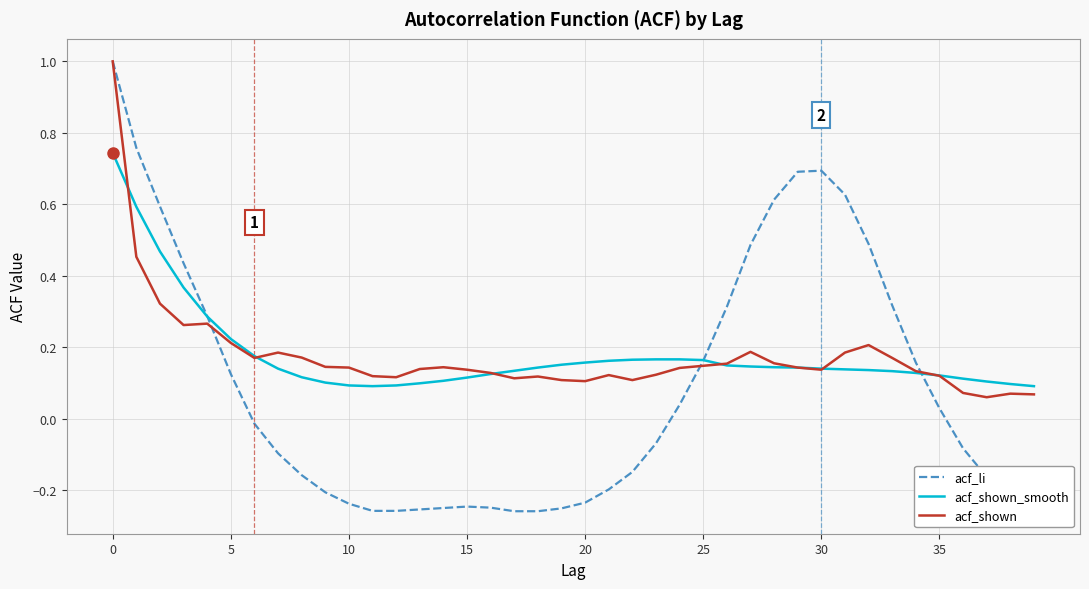

Which series has the widest spread of values?

acf_li